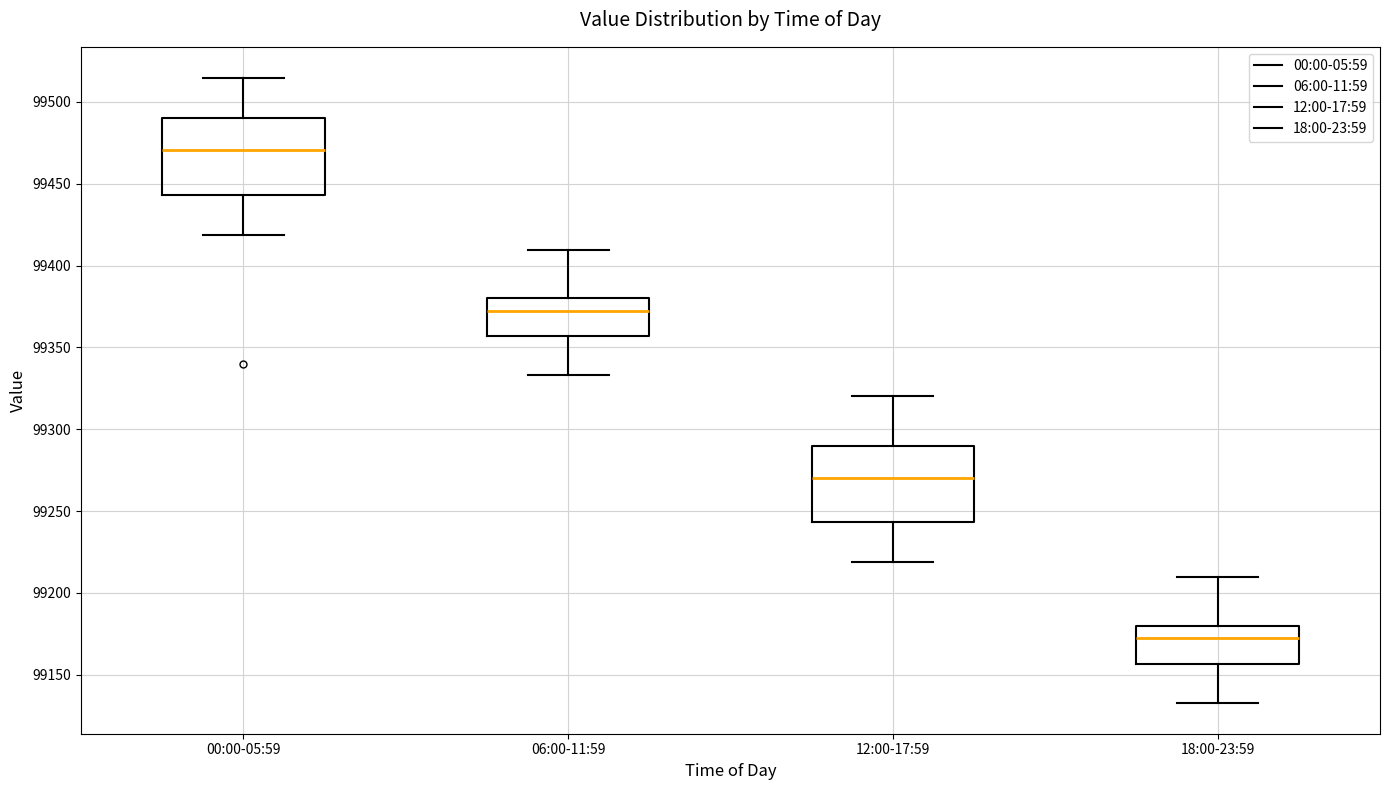

Where does the lower whisker of the box for 12:00-17:59 end on the y-axis? The values are not printed on the chart, so give them approximately, as read against the axis.

99220